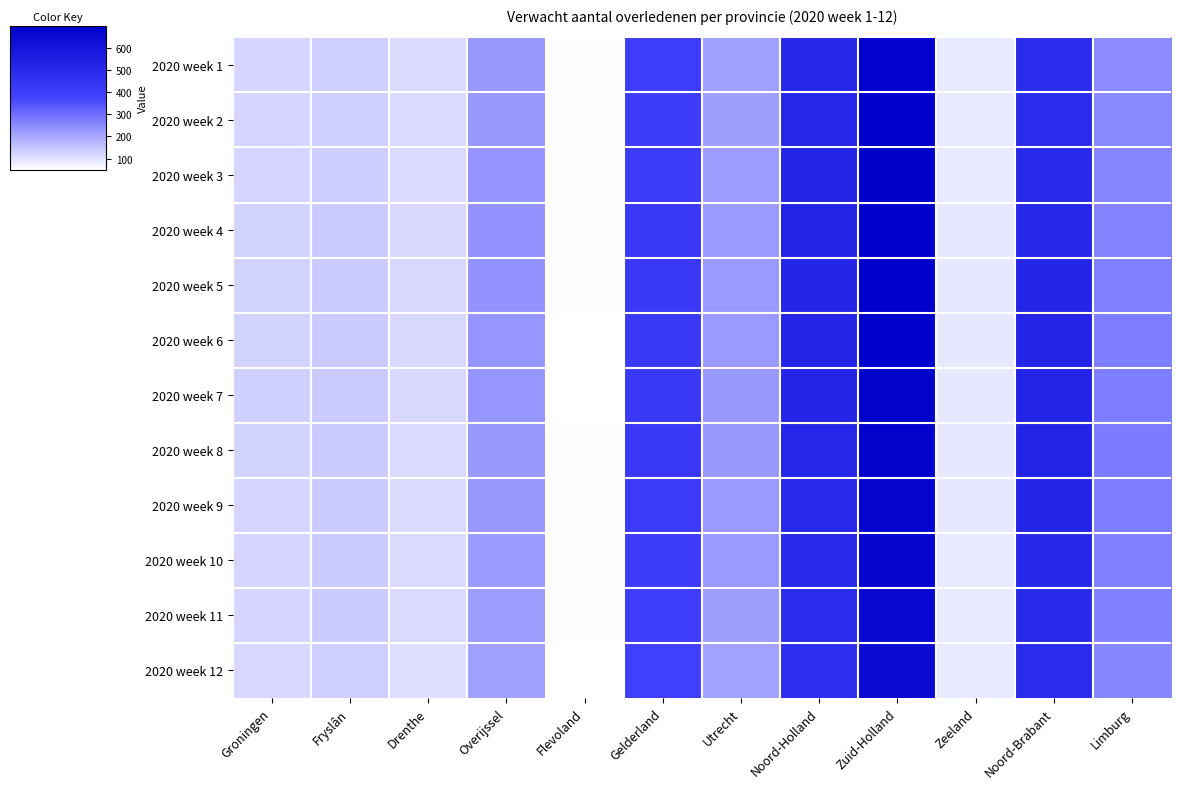

What is the difference between the highest and lowest values at Zeeland?

6